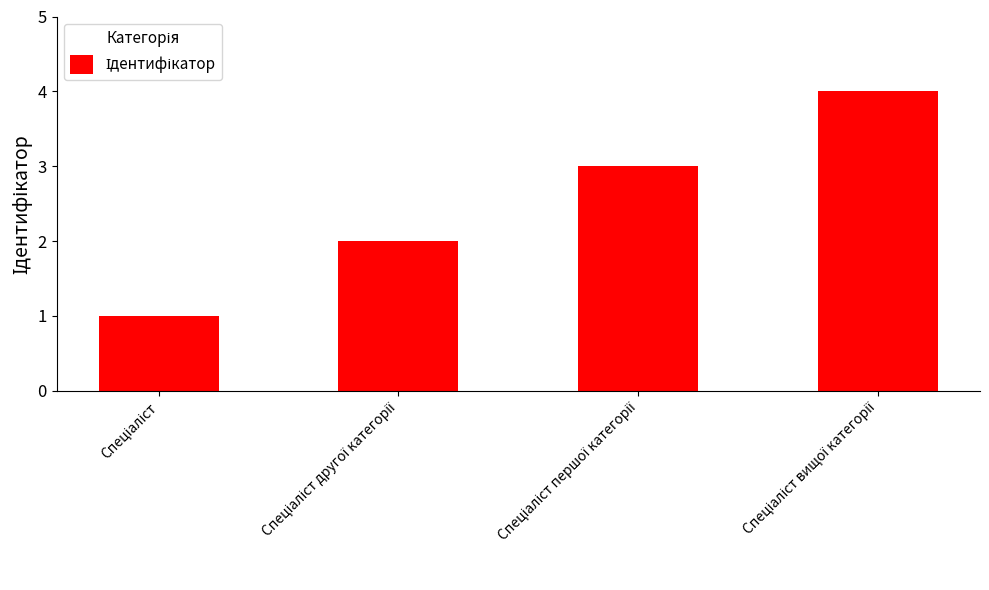

What is the difference between the maximum and minimum values?

3